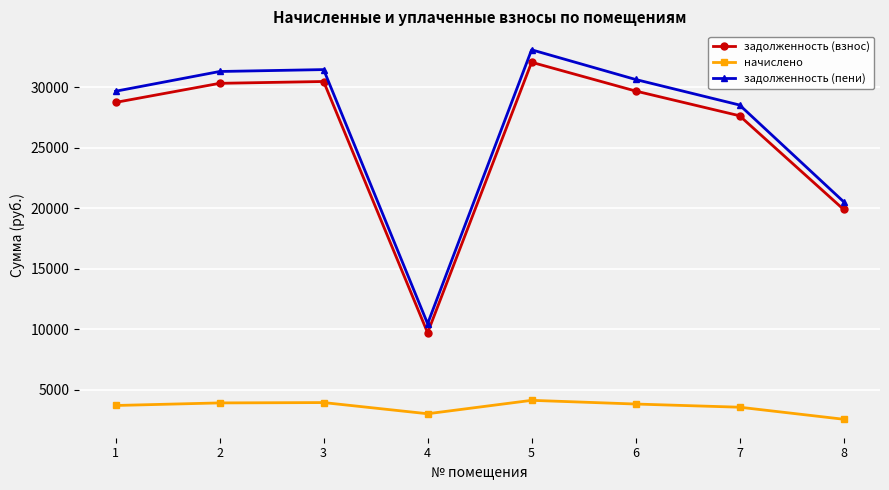

Does the chart display data point markers on the line(s)?

Yes